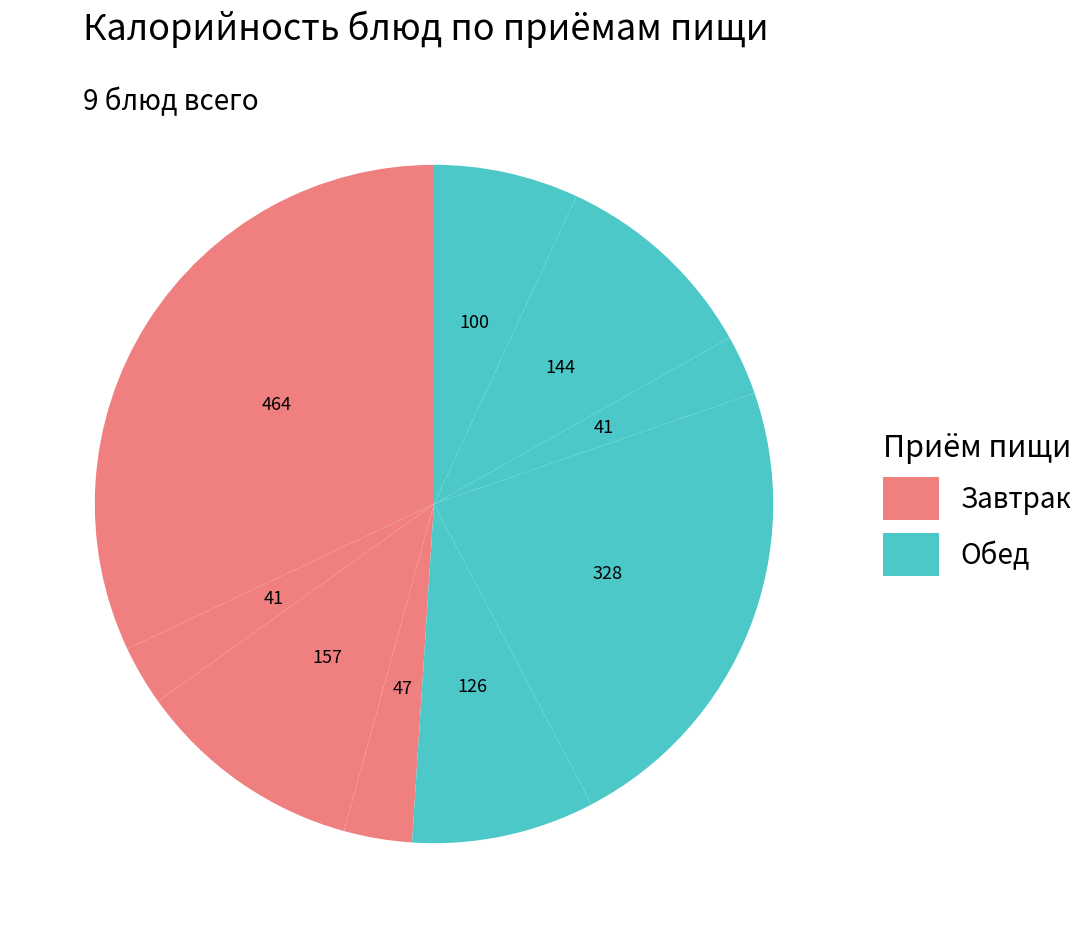

Count the number of slices in the pie.

9